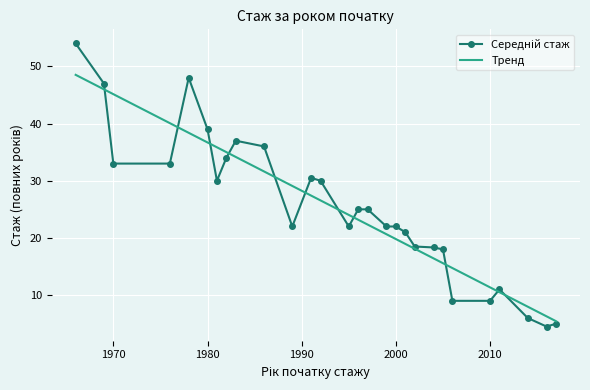

What is the minimum value for Тренд?

5.4